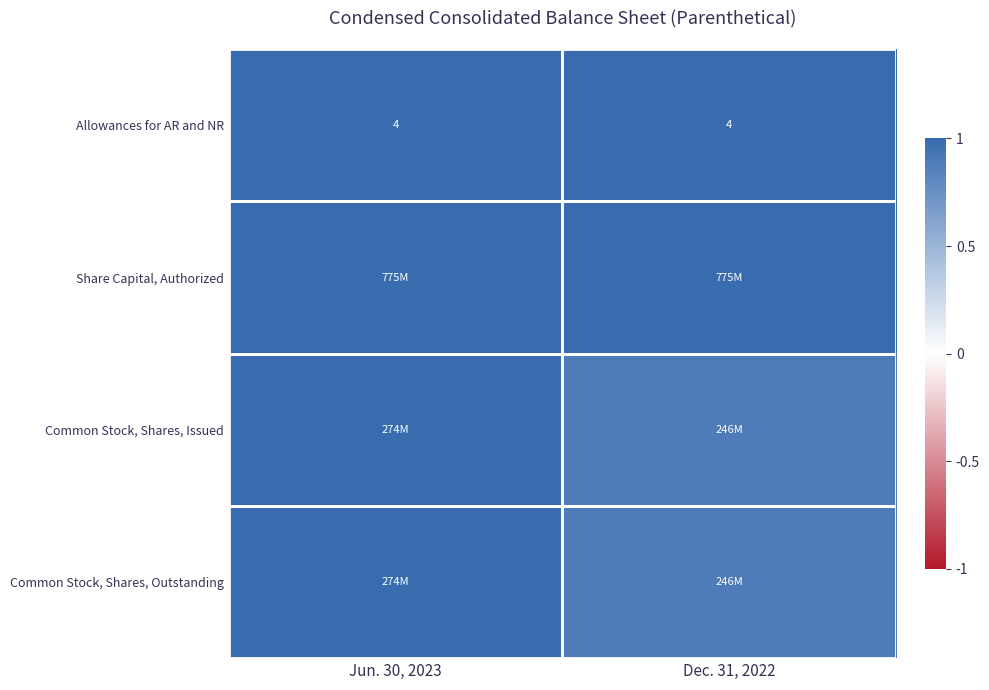

What is the minimum value shown in the chart?

0.9